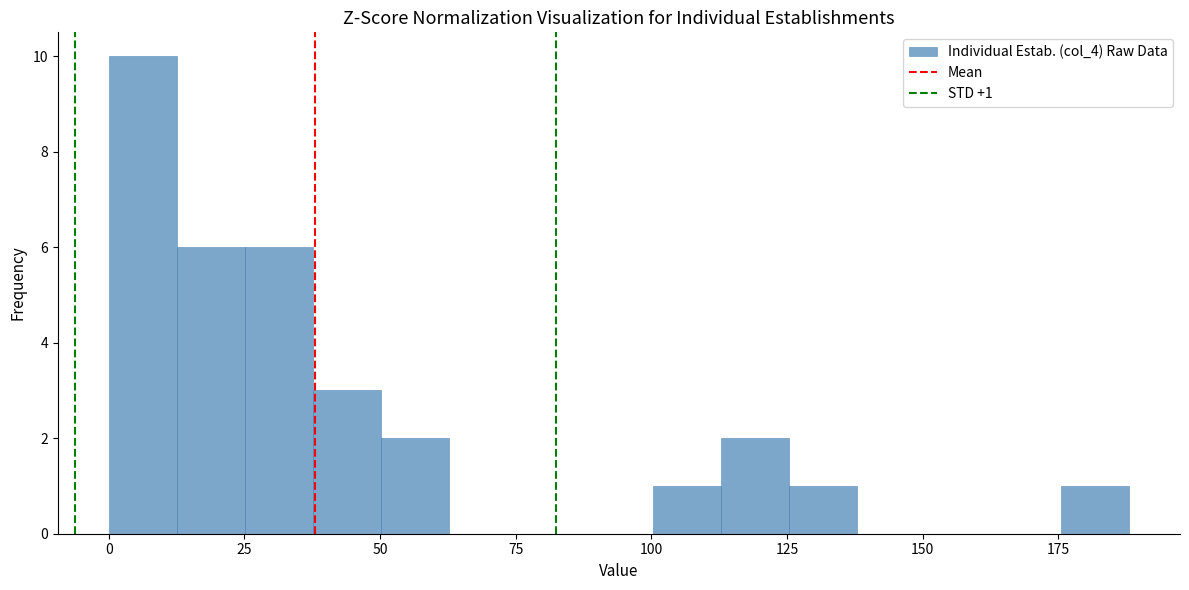

Read against the x-axis, roughly where is the centre of the tallest bar?

5